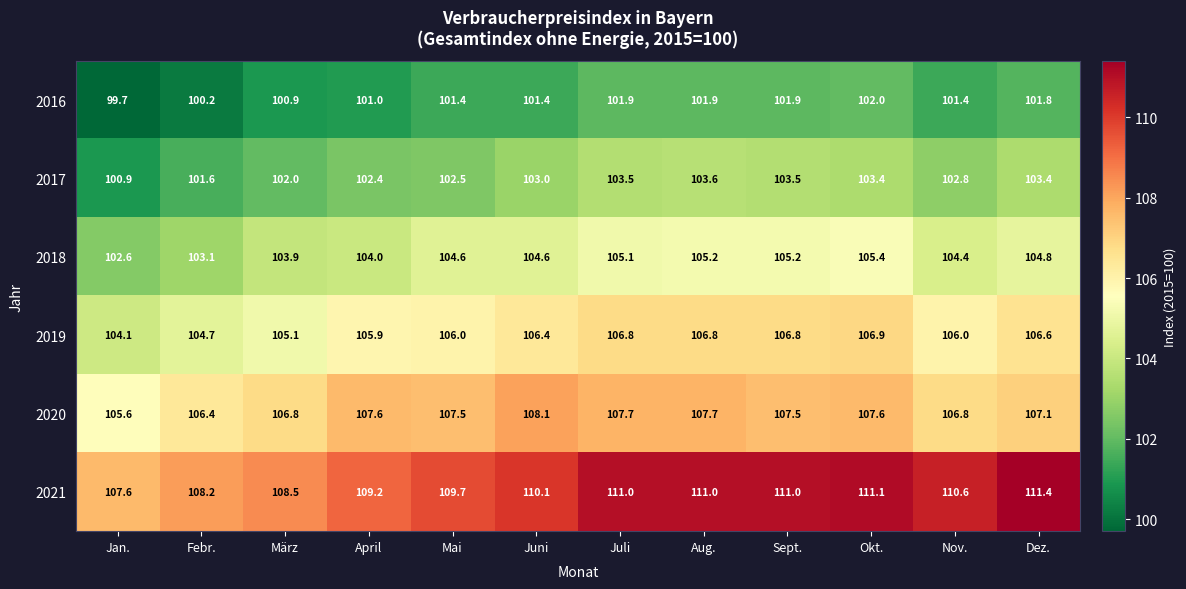

What is the average value of the 2018 series?

104.4